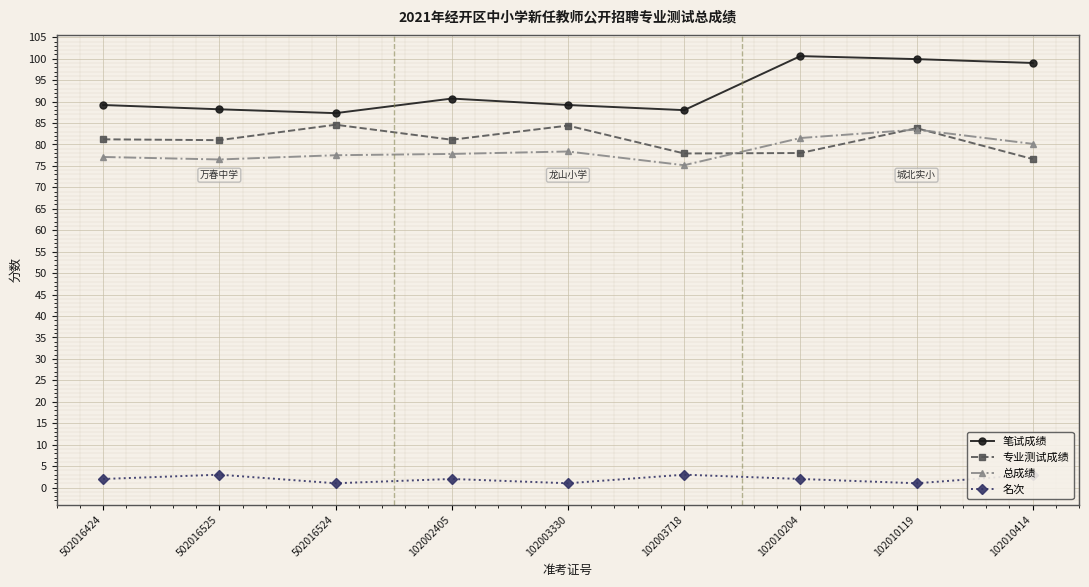

What is the difference between the second highest and minimum values in the 总成绩 series?

6.3